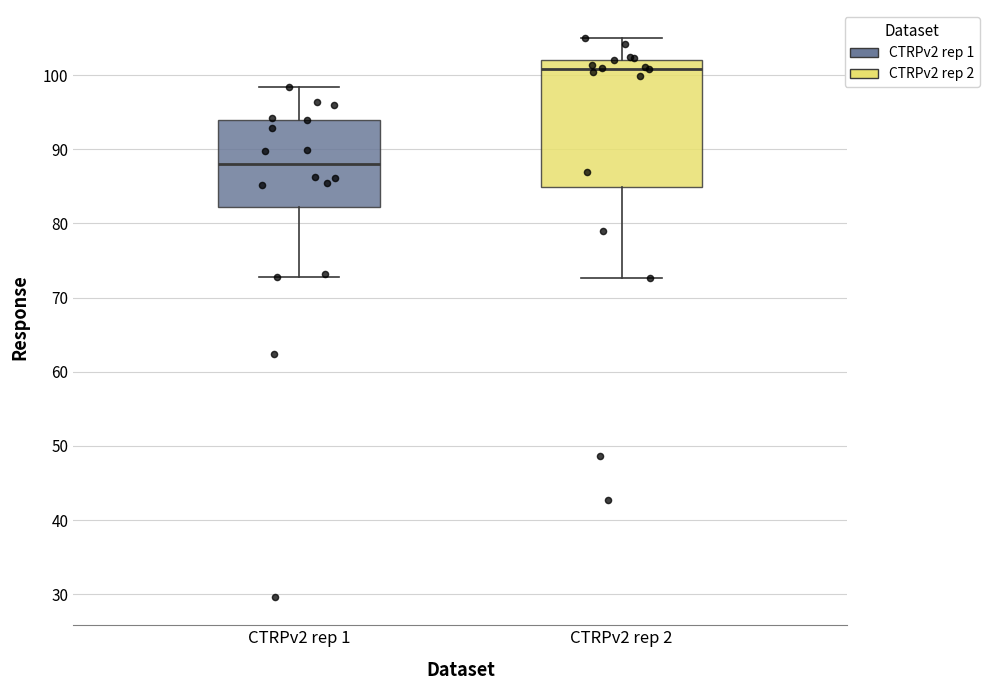

Reading left to right, transcribe this box plot: for each box, give where its median line is, the range the box spans, and where its two whiskers end, as read against the y-axis. The values are not printed on the chart, so give them approximately, as read against the axis.

CTRPv2 rep 1: median 88, box 82 to 94, whiskers 73 to 98
CTRPv2 rep 2: median 101, box 85 to 102, whiskers 73 to 105